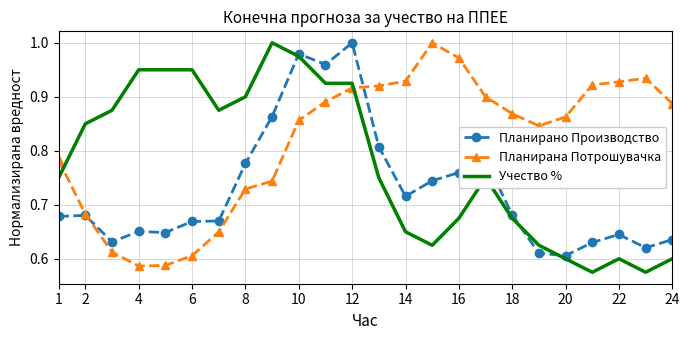

Which series has the largest total across all categories?

Планирана Потрошувачка